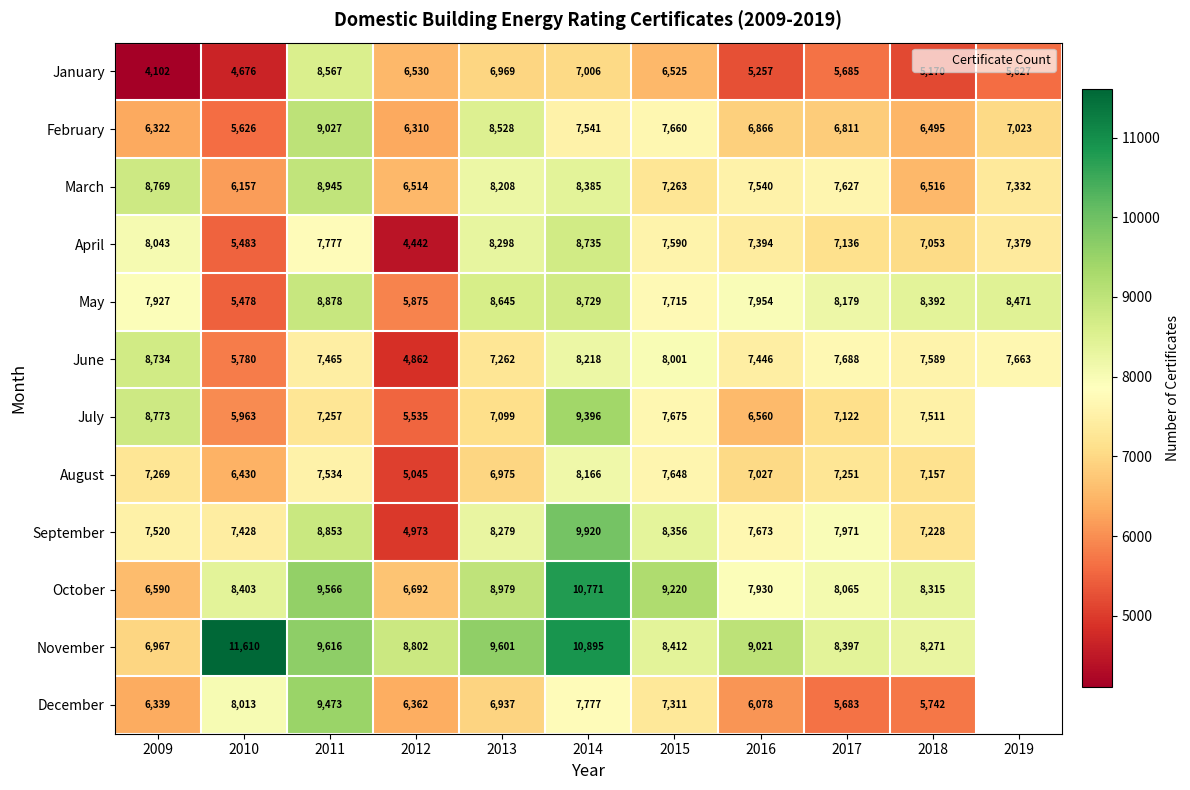

What is the smallest value displayed?

4102.0